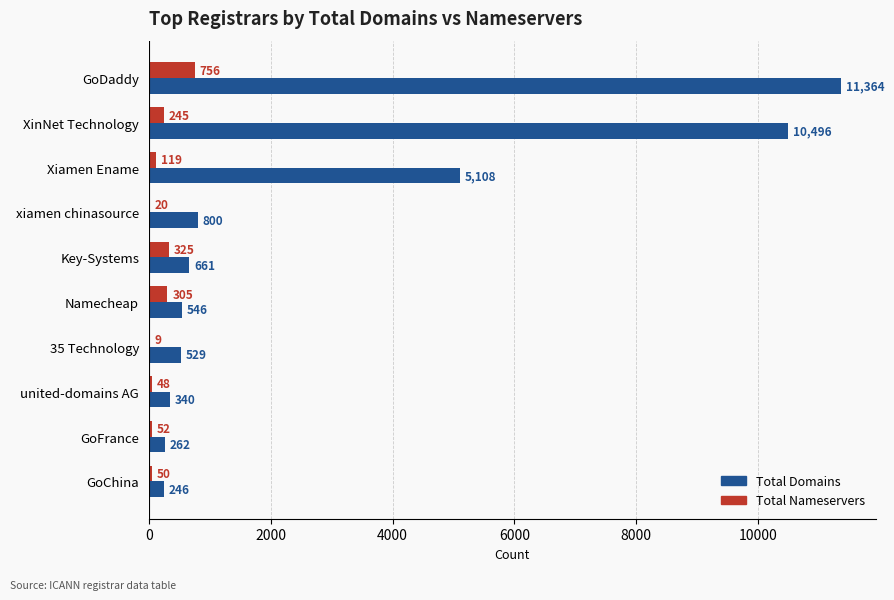

What is the sum of the Total Domains values at GoChina and Key-Systems?

907